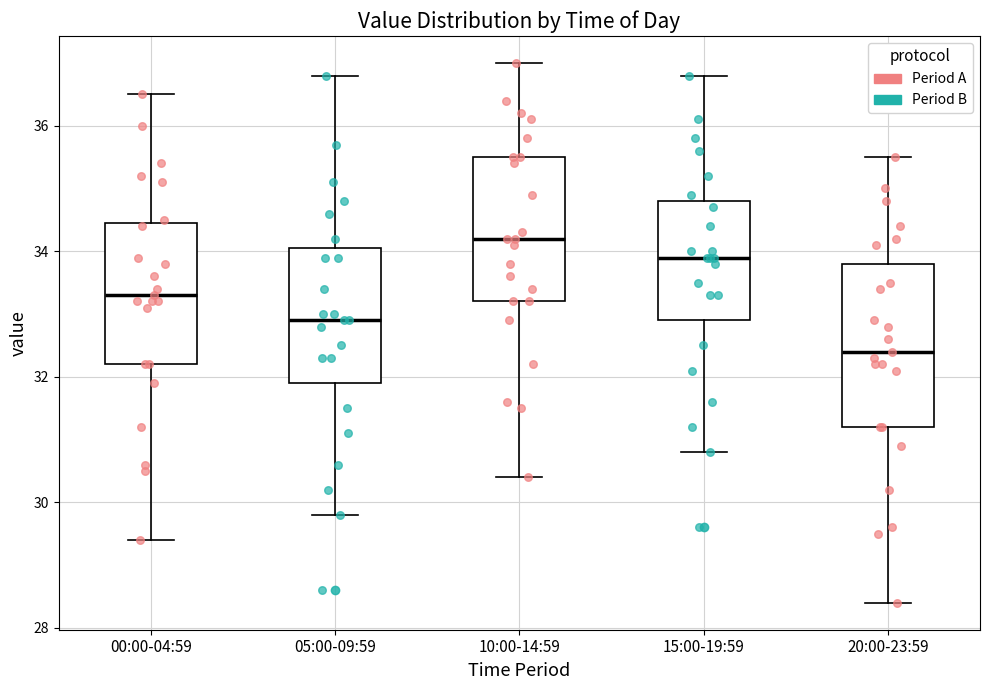

Reading left to right, read every box against the y-axis: the position of its median line, the range the box covers, and the ends of its whiskers. The values are not printed on the chart, so give them approximately, as read against the axis.

00:00-04:59: median 33.4, box 32.2 to 34.4, whiskers 29.4 to 36.6
05:00-09:59: median 33.0, box 32.0 to 34.0, whiskers 29.8 to 36.8
10:00-14:59: median 34.2, box 33.2 to 35.6, whiskers 30.4 to 37.0
15:00-19:59: median 34.0, box 33.0 to 34.8, whiskers 30.8 to 36.8
20:00-23:59: median 32.4, box 31.2 to 33.8, whiskers 28.4 to 35.6